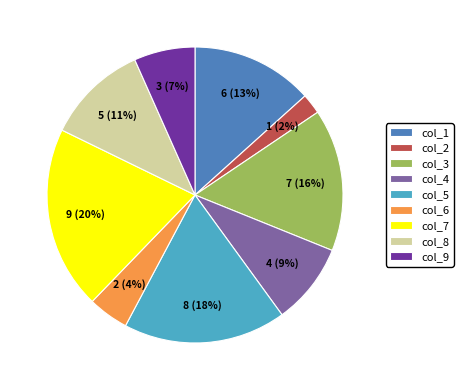

Between col_5 and col_4, which is larger?

col_5